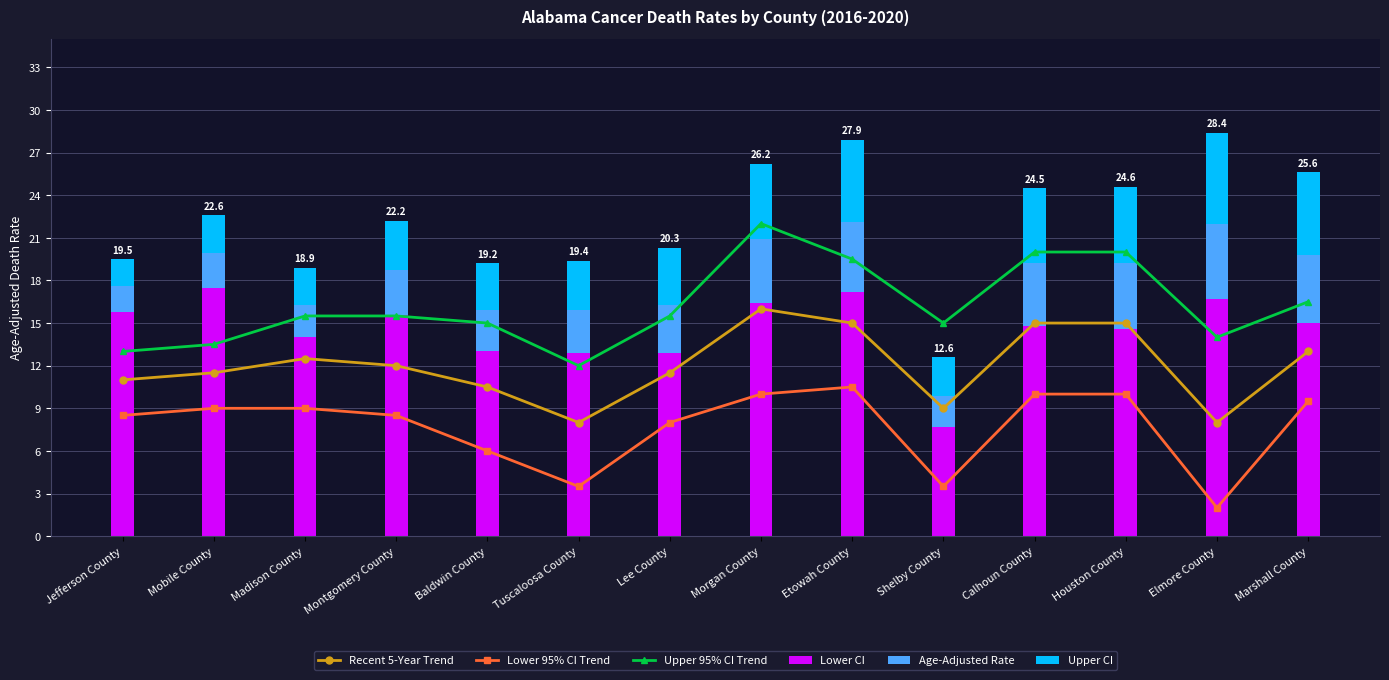

Which label corresponds to the smallest value in the chart?

Jefferson County